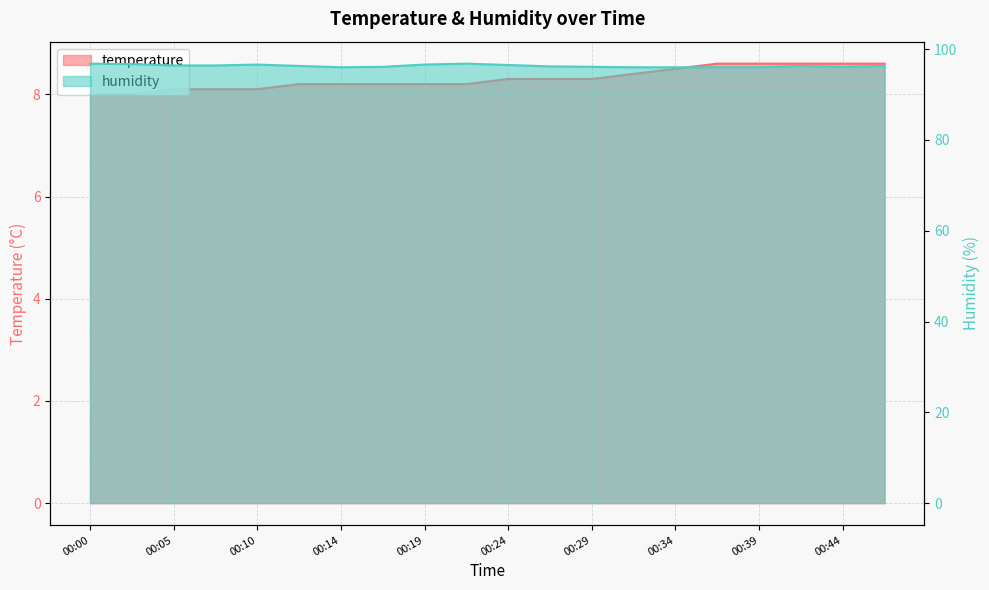

True or false: temperature has a value of 8.2 at 00:22.

True